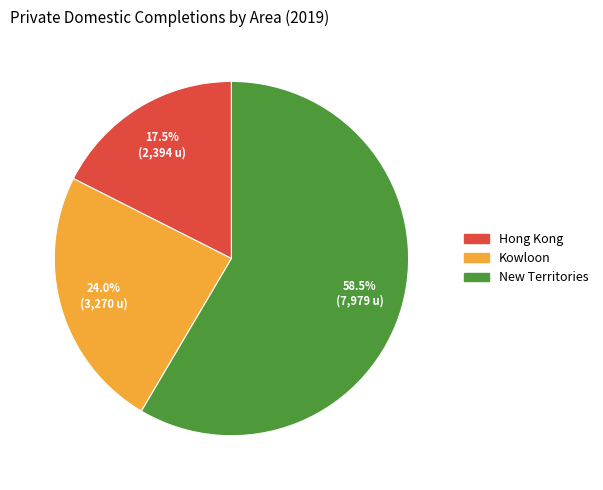

To the nearest percent, what percentage of the pie is Kowloon?

24%